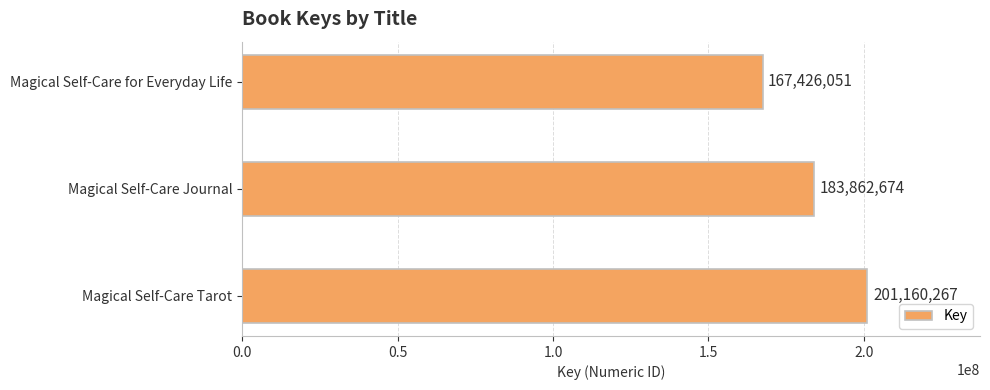

What is the greatest value displayed?

201160267